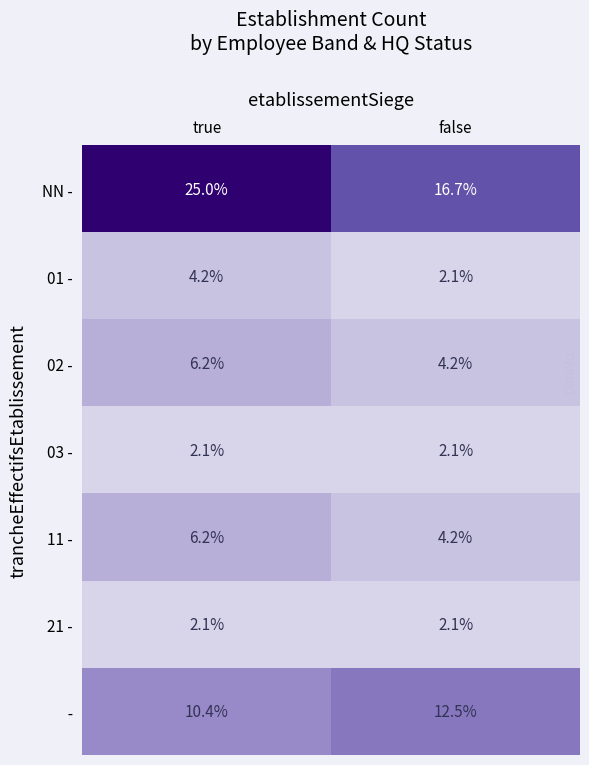

What is the minimum value for 01 -?

2.1